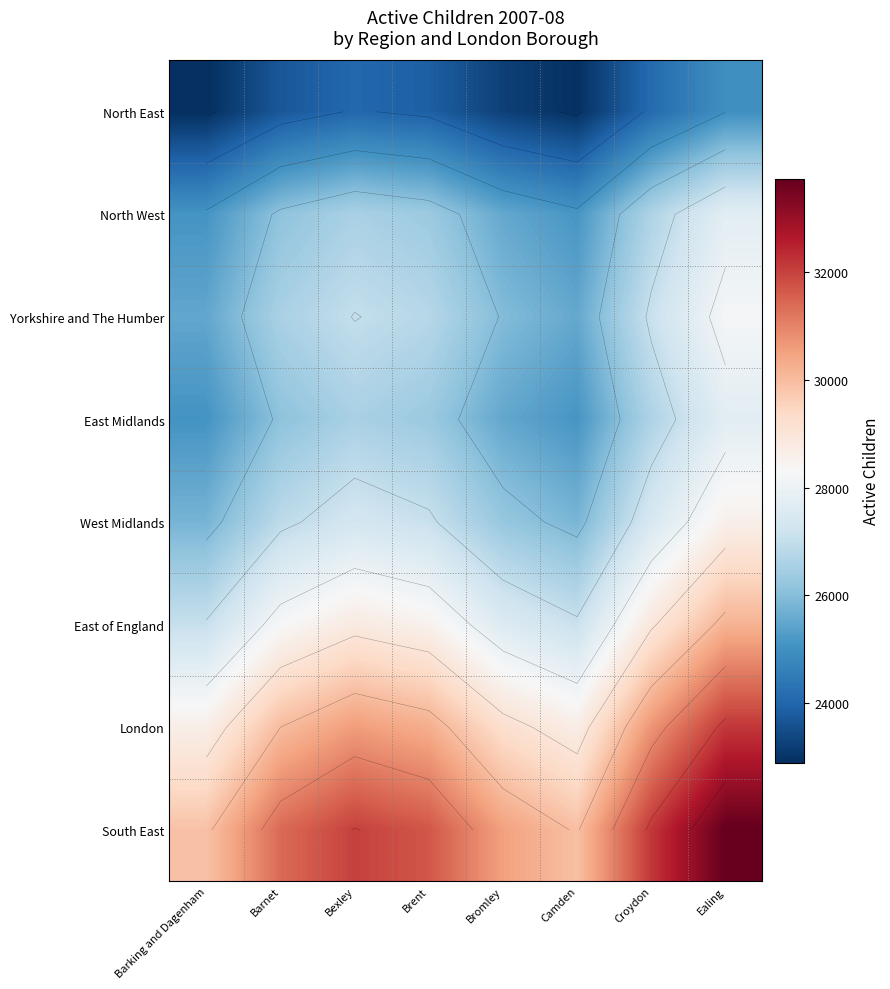

What is the difference between the North East values at Bromley and Ealing?

1748.1